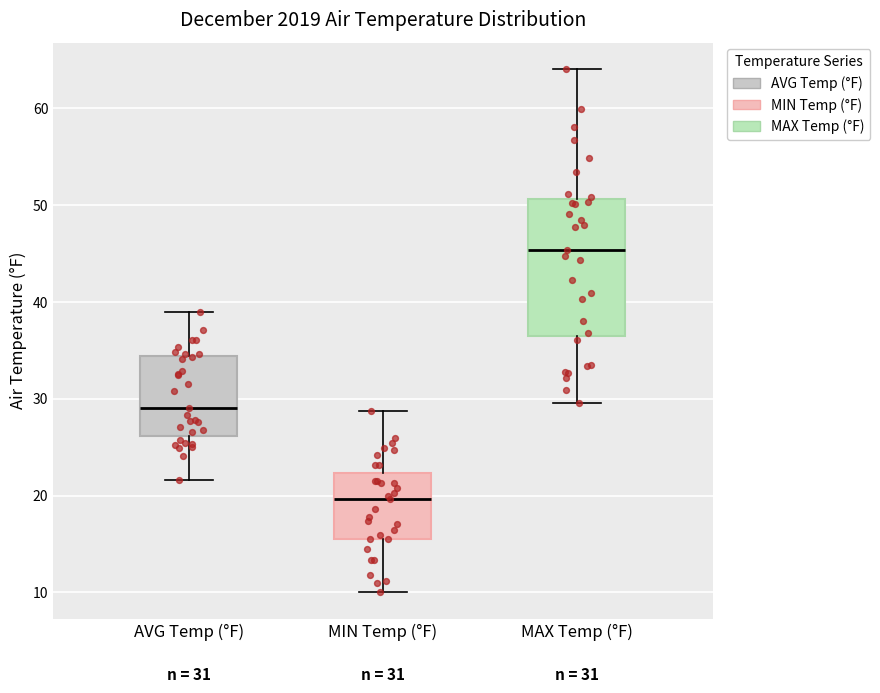

Which box has the highest median line?

MAX Temp (°F)